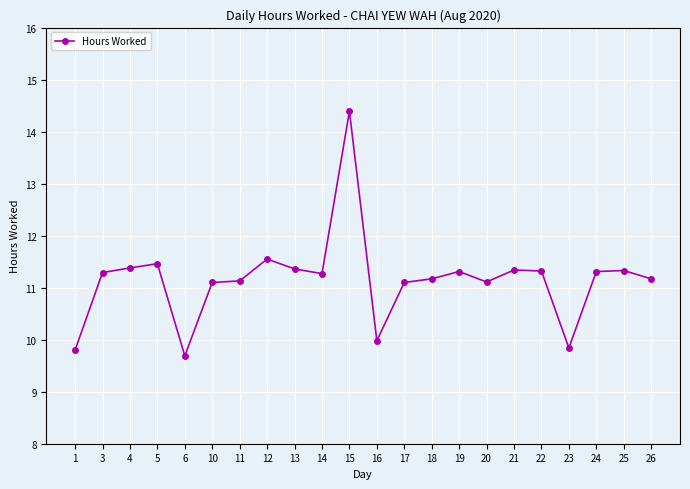

What is the value of the 4th point from the left?

11.5